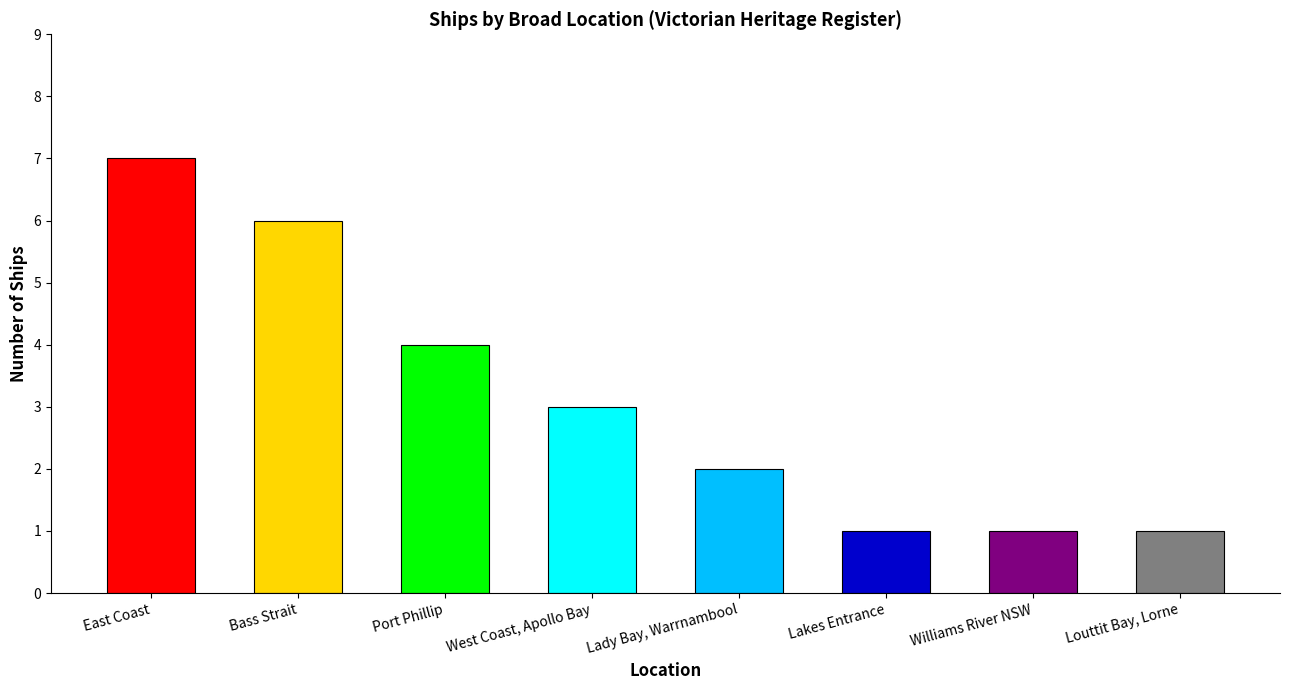

Which label corresponds to the largest value in the chart?

East Coast